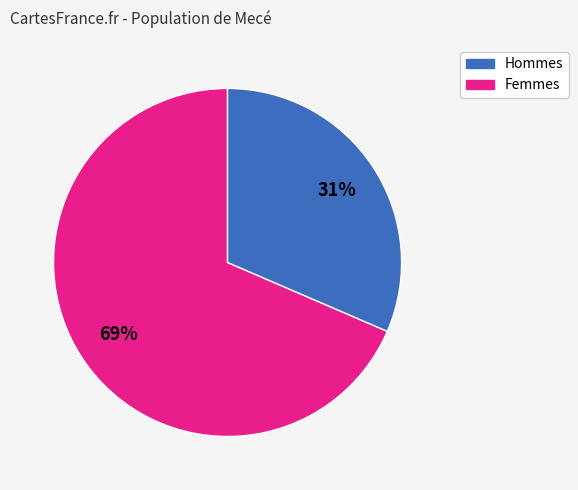

To the nearest percent, what is the average slice percentage?

50%